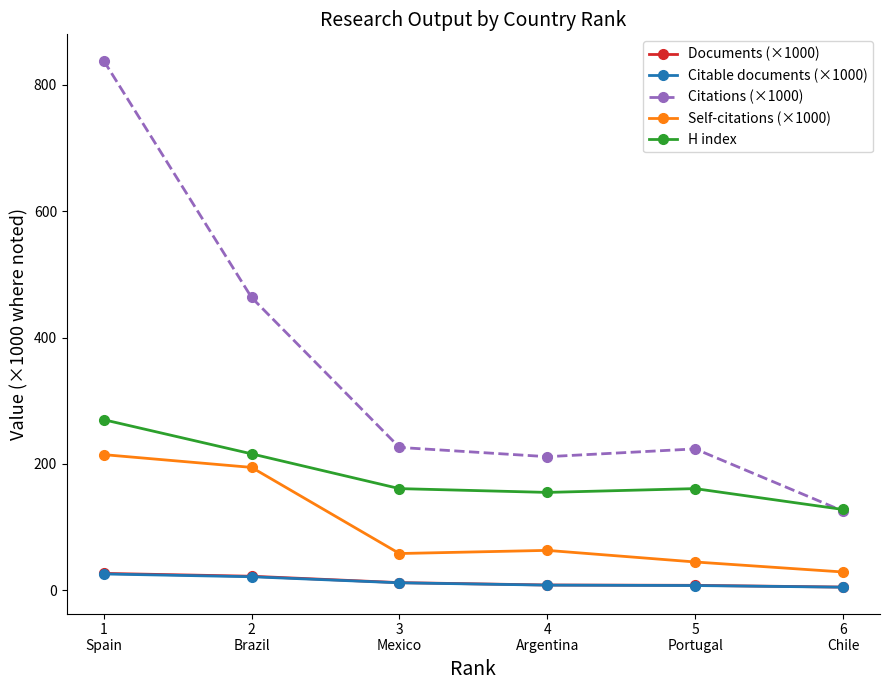

The Citations (×1000) series shows 250.6 at 2
Brazil. True or false?

False